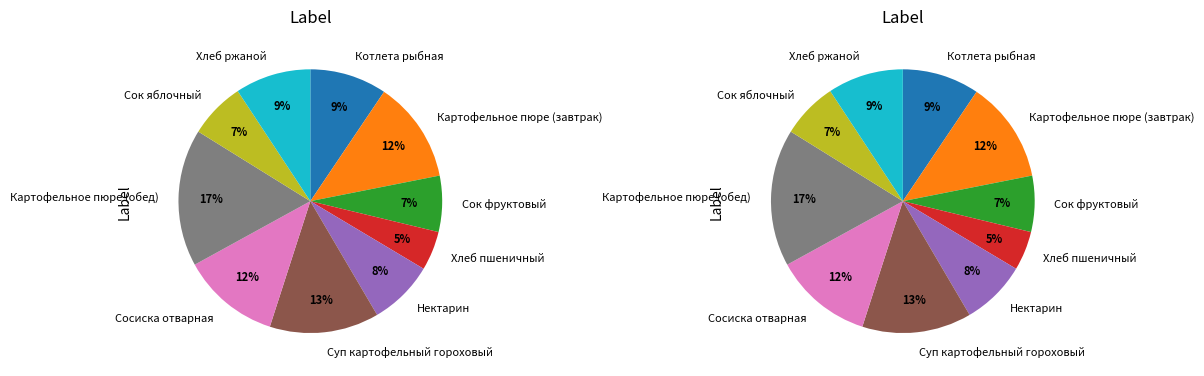

Rank the categories by value from lowest to highest.

Хлеб пшеничный, Сок фруктовый, Сок яблочный, Нектарин, Хлеб ржаной, Котлета рыбная, Сосиска отварная, Картофельное пюре (завтрак), Суп картофельный гороховый, Картофельное пюре (обед)